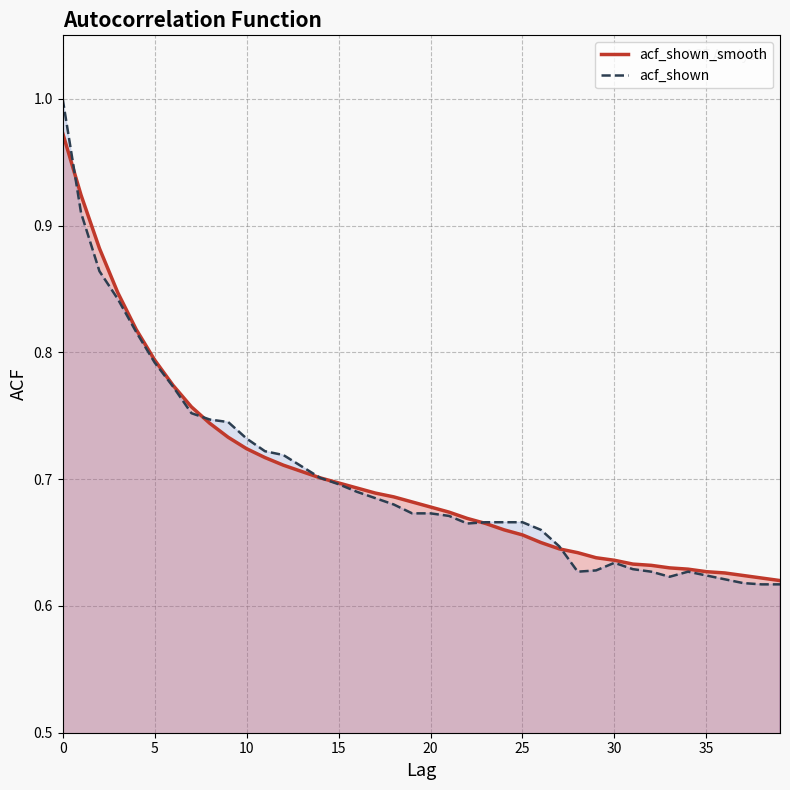

What is the total value across all series at 4?

1.6